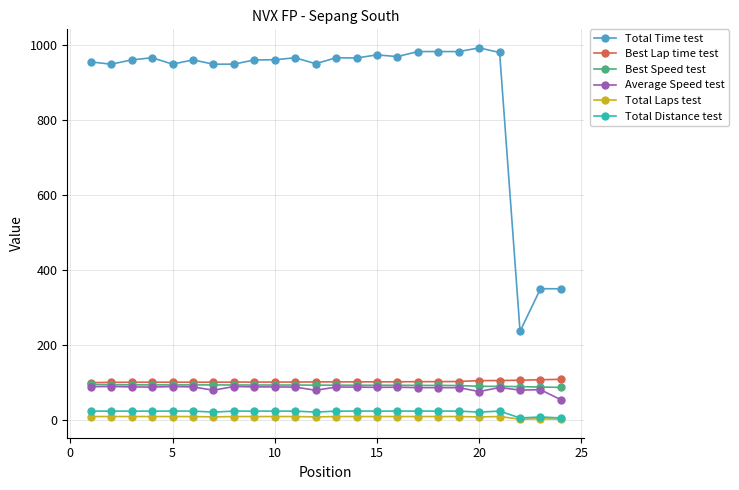

What is the value of the Best Speed test point at the 6th from the left?

93.4